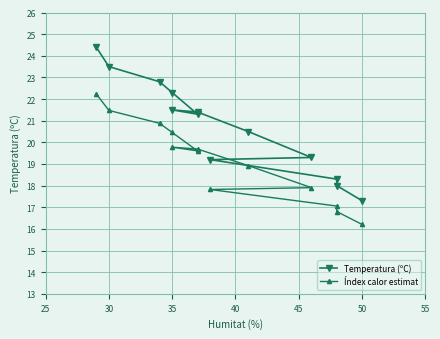

What are all the series names shown in the legend?

Temperatura (ºC), Índex calor estimat